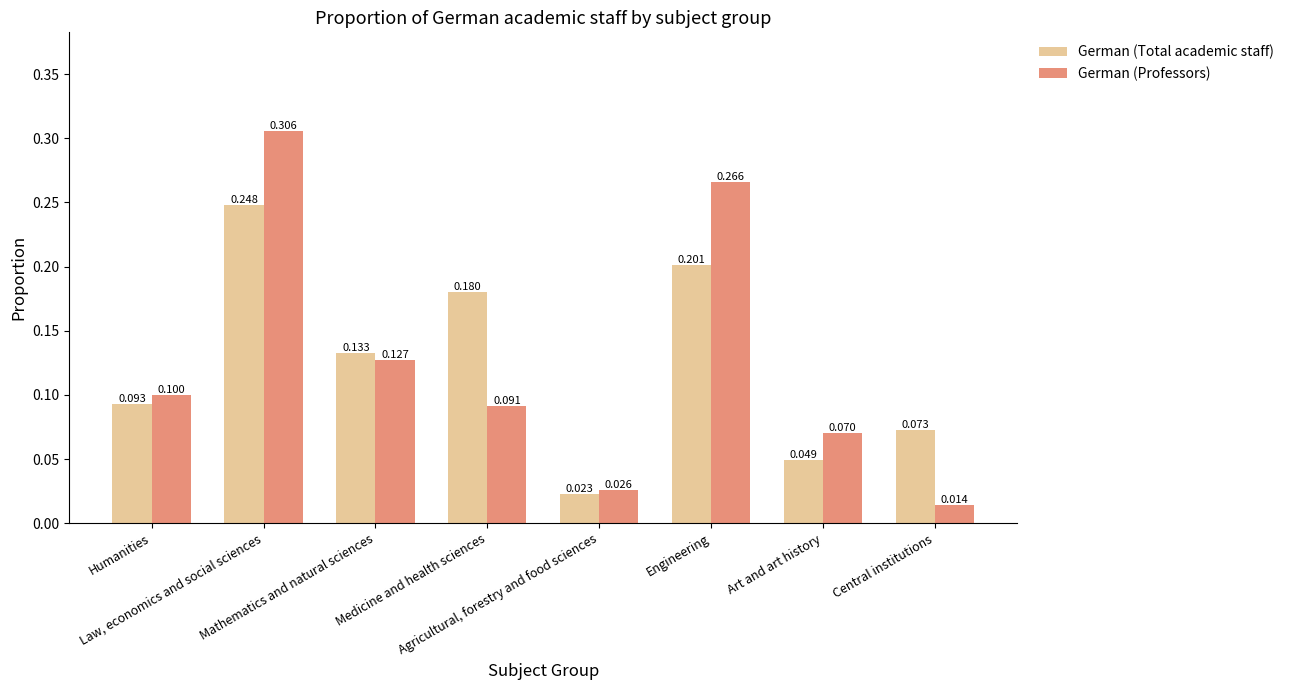

What are all the series names shown in the legend?

German (Total academic staff), German (Professors)